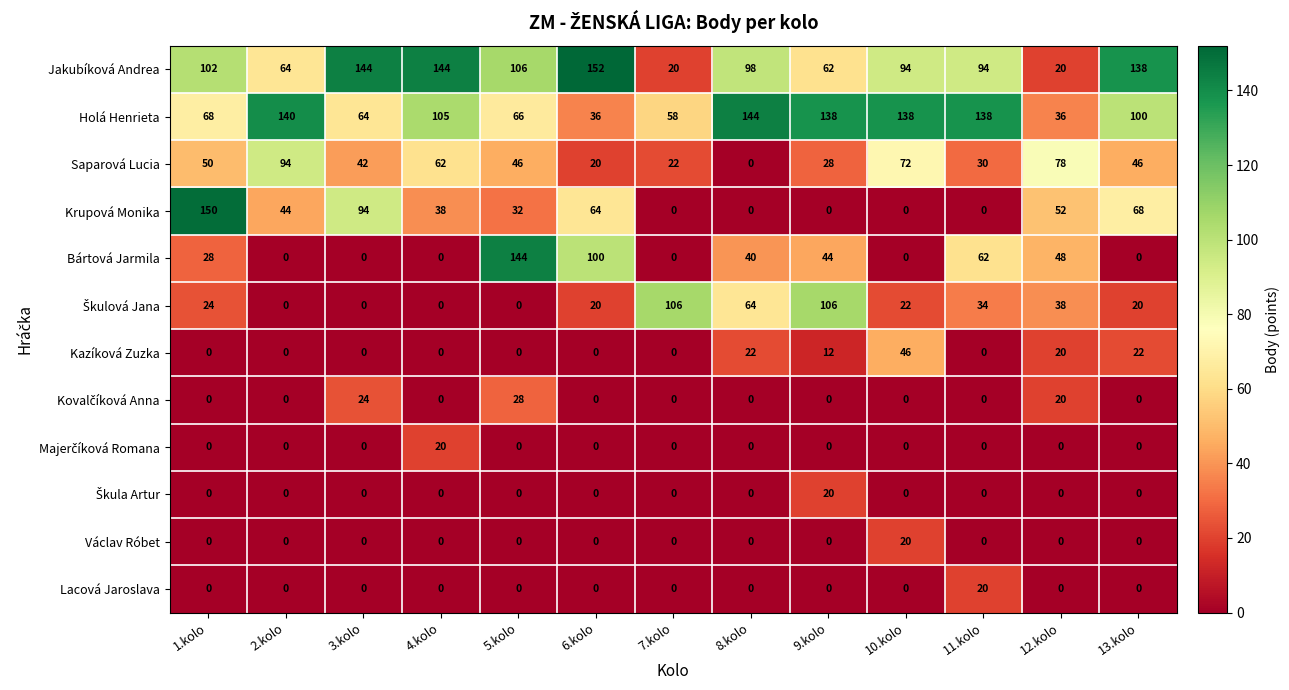

What is the spread (max minus min) of values at 9.kolo?

138